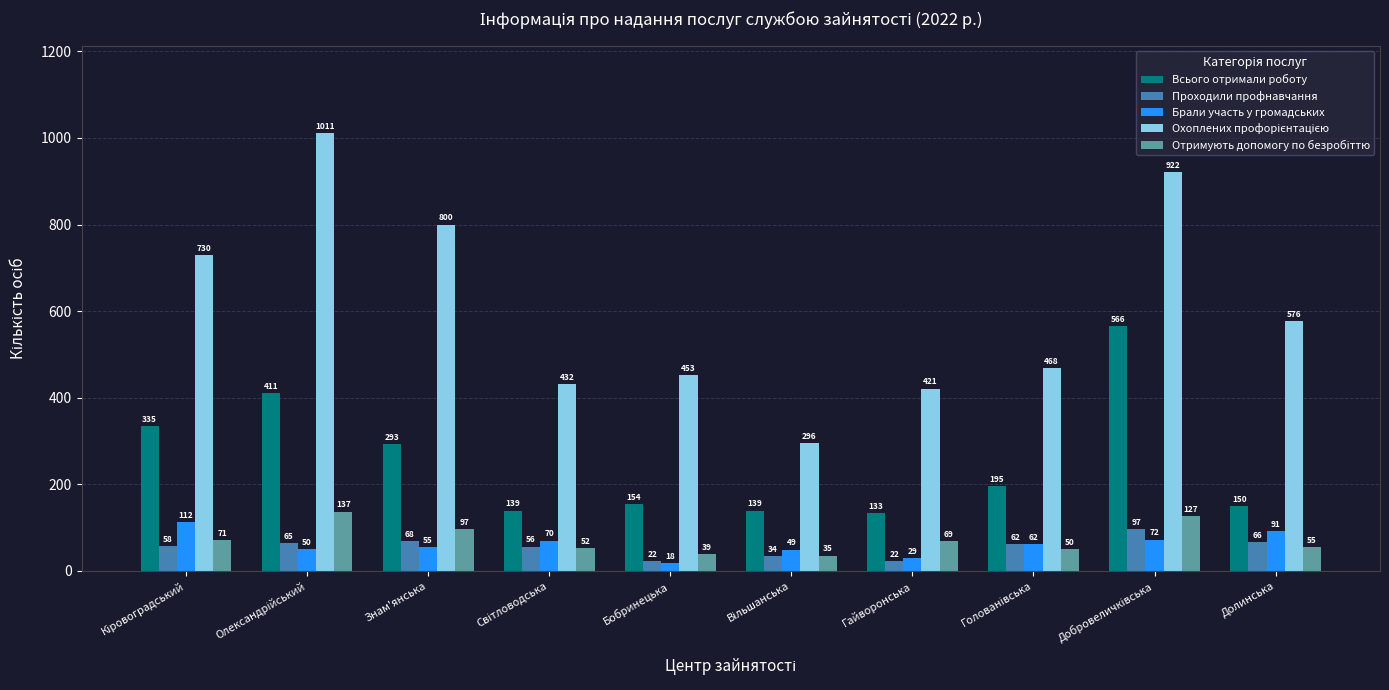

The Всього отримали роботу series shows 57 at Гайворонська. True or false?

False